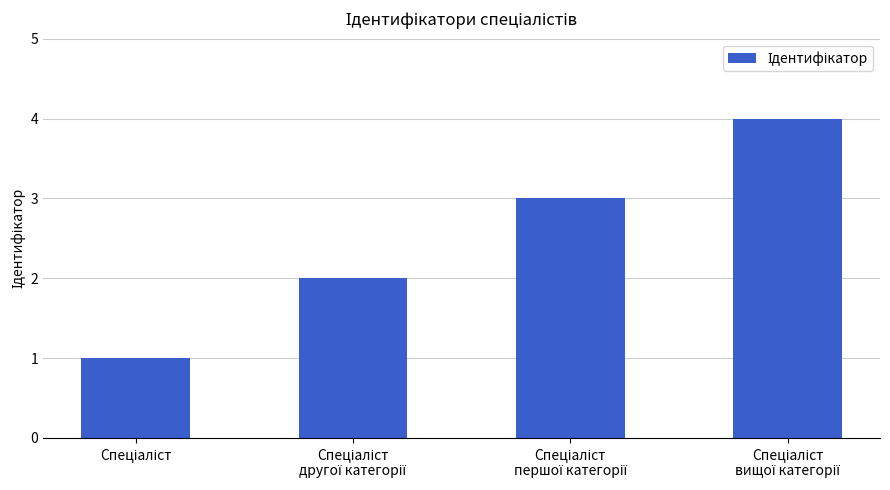

What is the maximum value shown in the chart?

4